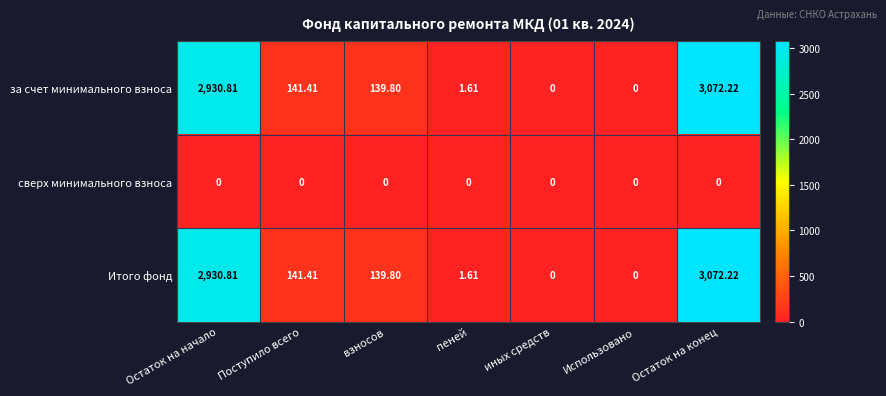

At which label is за счет минимального взноса closest to 1536?

Поступило всего